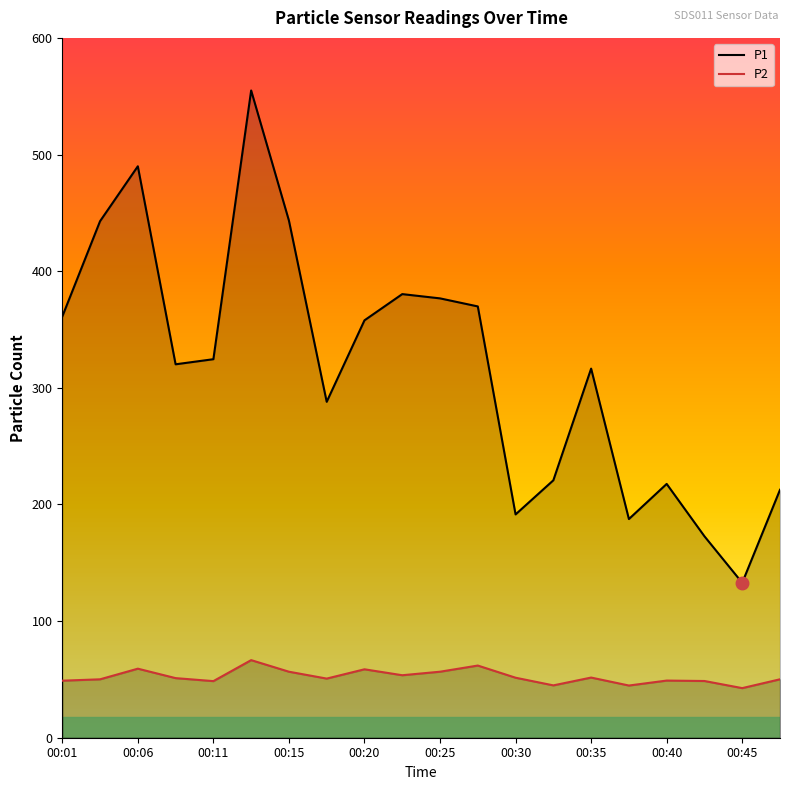

Rank the series by their maximum value, from lowest to highest.

P2, P1